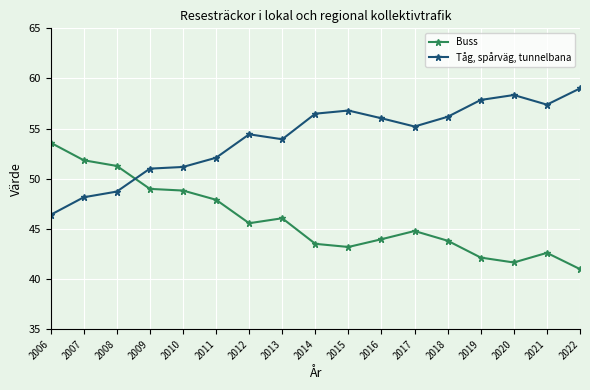

What is the difference between the second highest and minimum values in the Buss series?

10.9